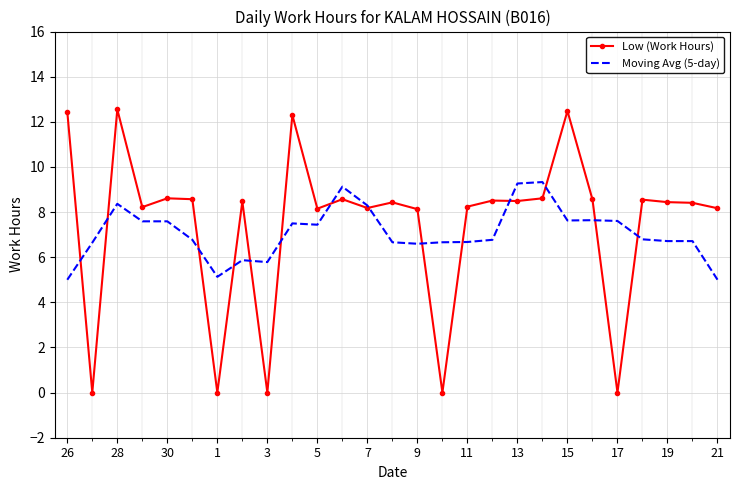

What is the minimum value for Moving Avg (5-day)?

5.0